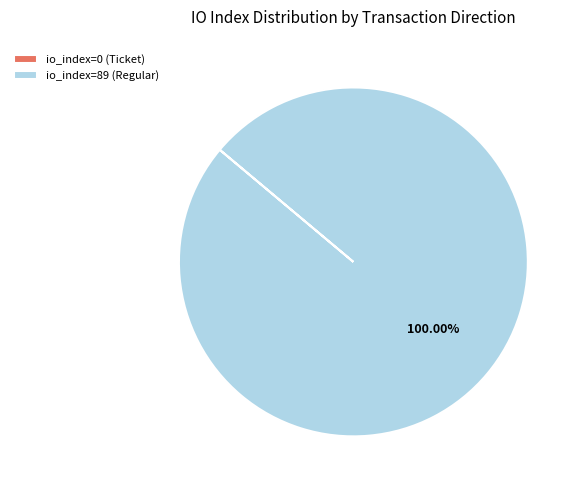

What is the majority slice?

io_index=89 (Regular)